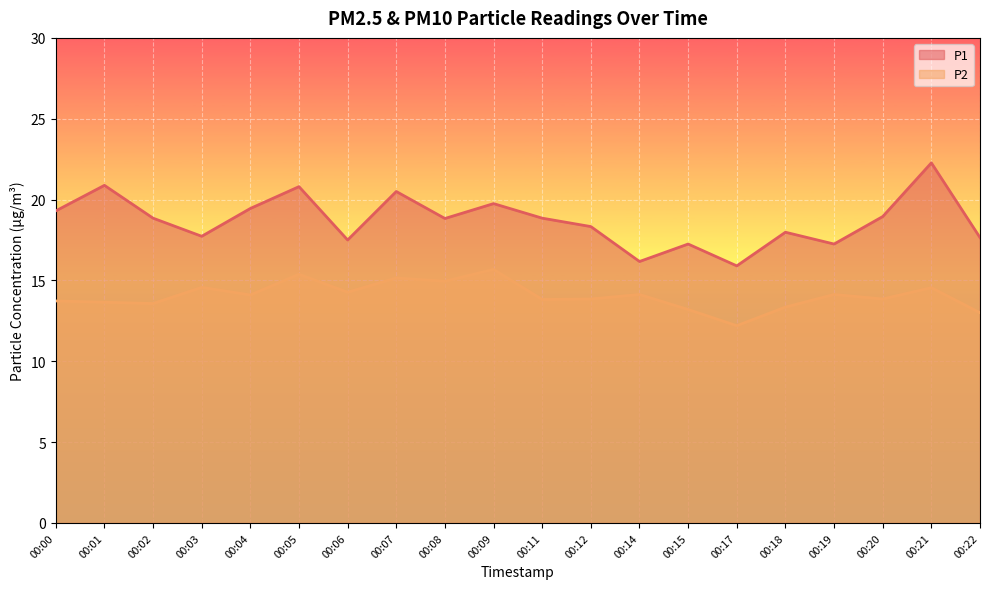

Reading right to left, list all the values displayed in this chart.

P1: 17.6	22.3	18.9	17.2	18.0	15.9	17.2	16.2	18.3	18.9	19.8	18.8	20.5	17.5	20.8	19.4	17.7	18.9	20.9	19.3
P2: 13.0	14.6	13.8	14.1	13.3	12.2	13.2	14.1	13.8	13.8	15.7	14.9	15.2	14.3	15.4	14.1	14.6	13.6	13.7	13.7